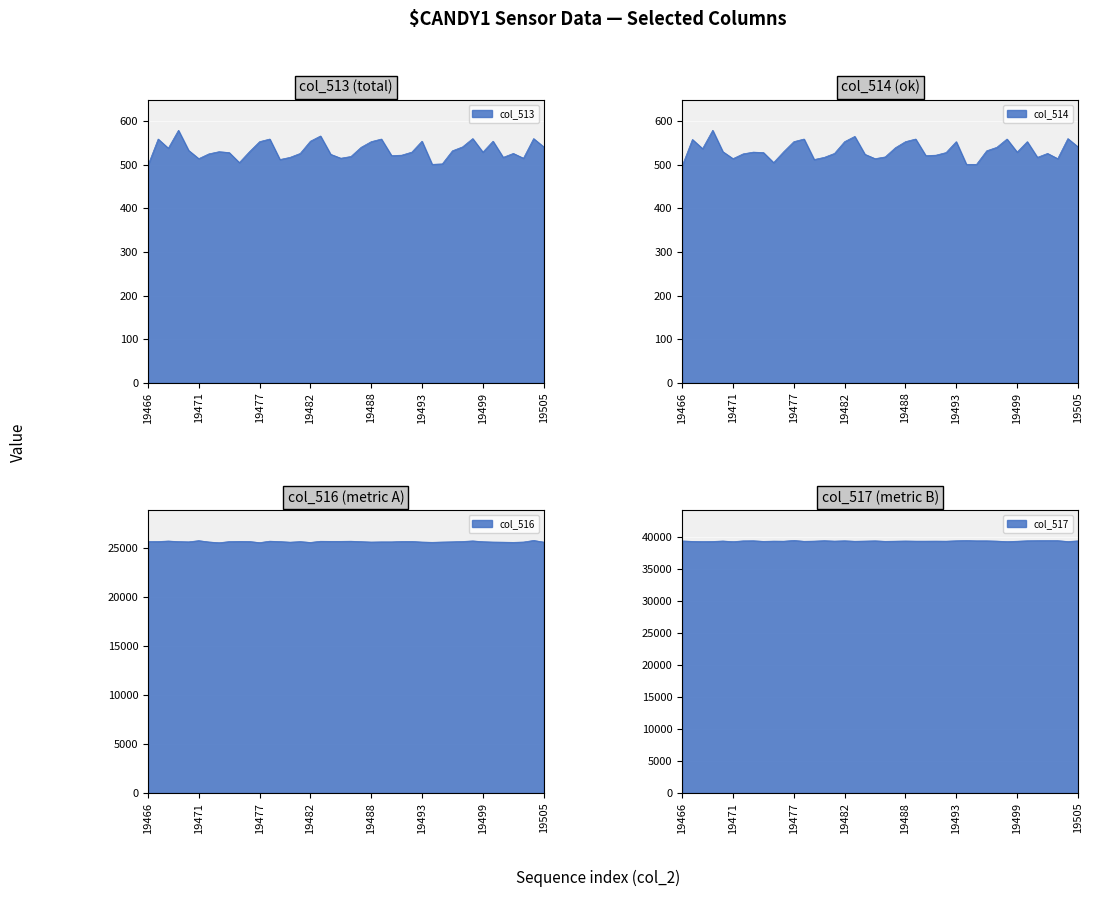

What is the difference between the col_516 values at 19474 and 19495?

44